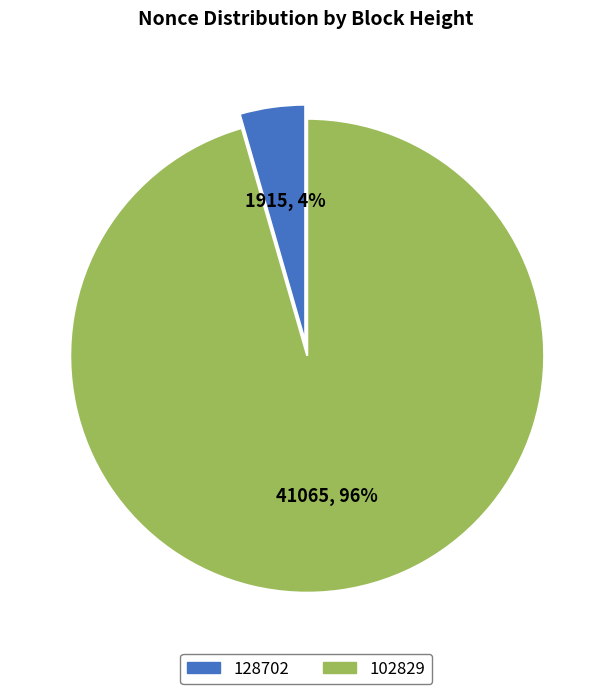

Is there any slice that represents more than half of the pie?

Yes